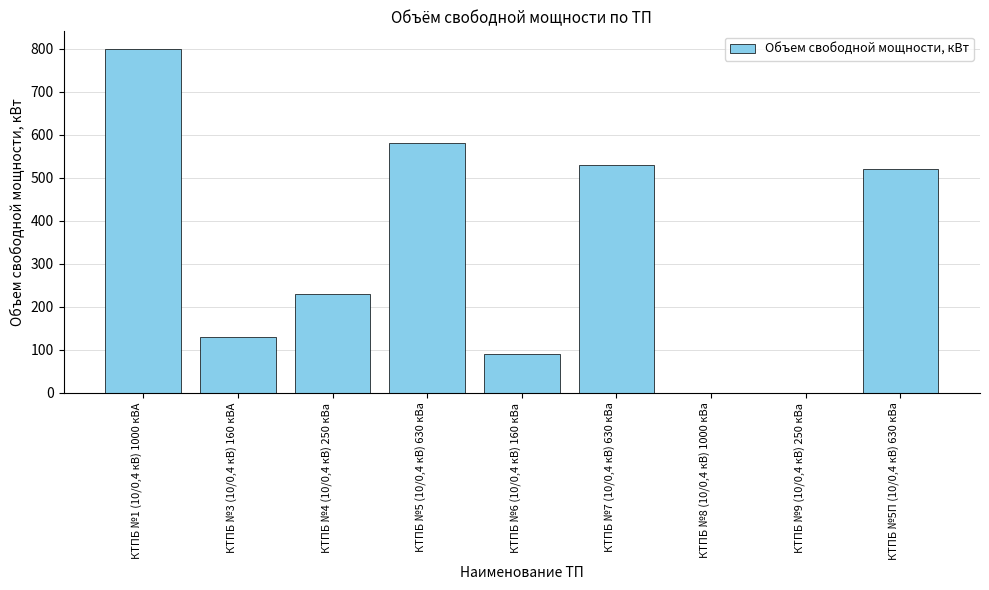

Where is the data nearest to the value 400?

КТПБ №5П (10/0,4 кВ) 630 кВа